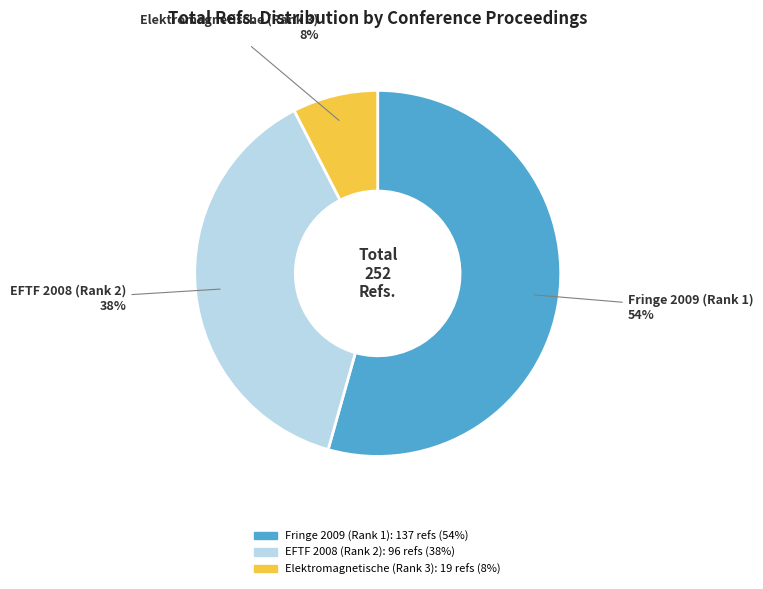

Do Elektromagnetische (Rank 3) and Fringe 2009 (Rank 1) together represent more than half of the pie?

Yes